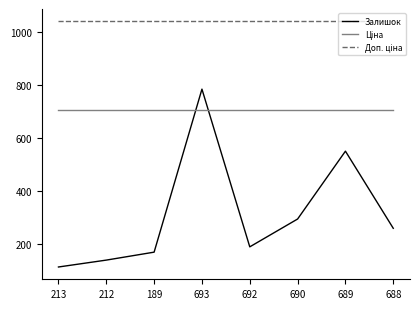

Which series has the widest spread of values?

Залишок